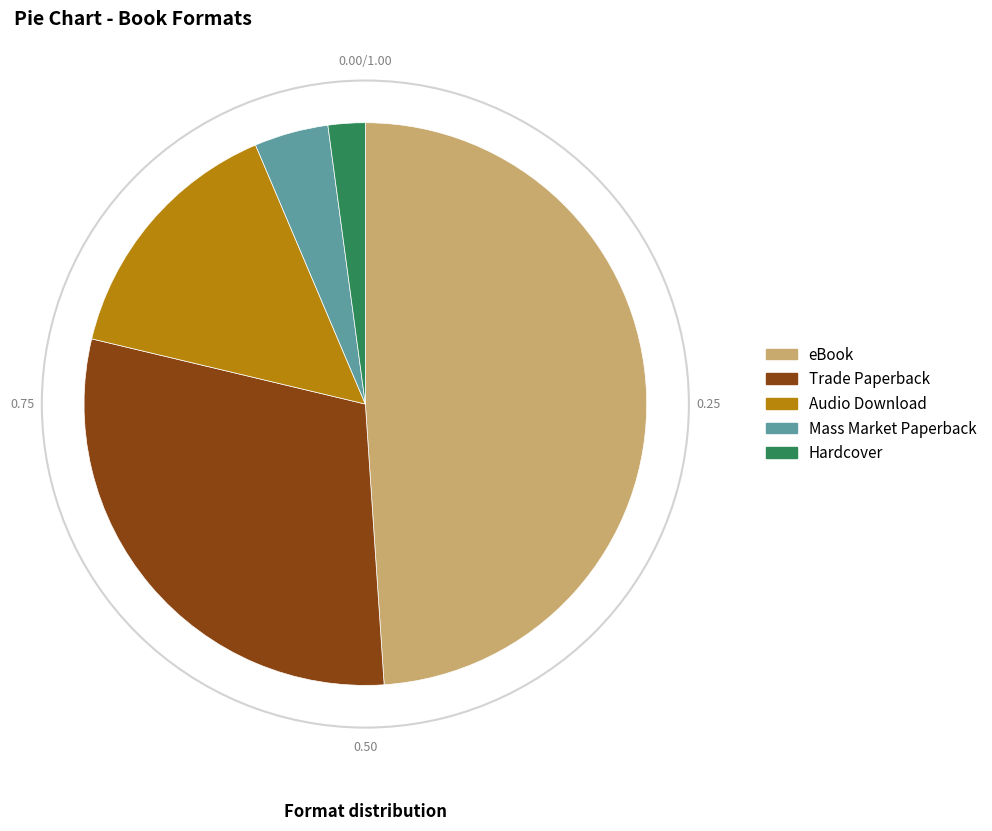

Which has a higher value, Hardcover or Audio Download?

Audio Download